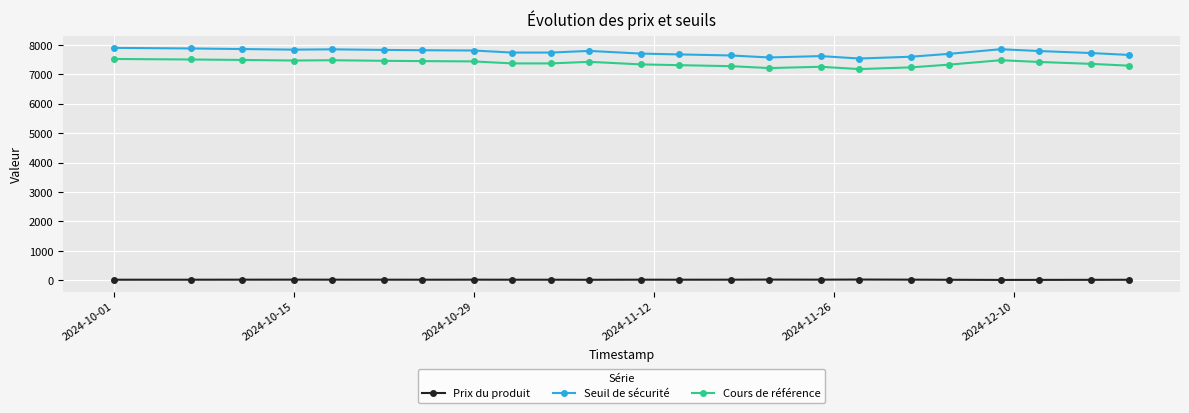

Is this an area chart (filled region under the line)?

No